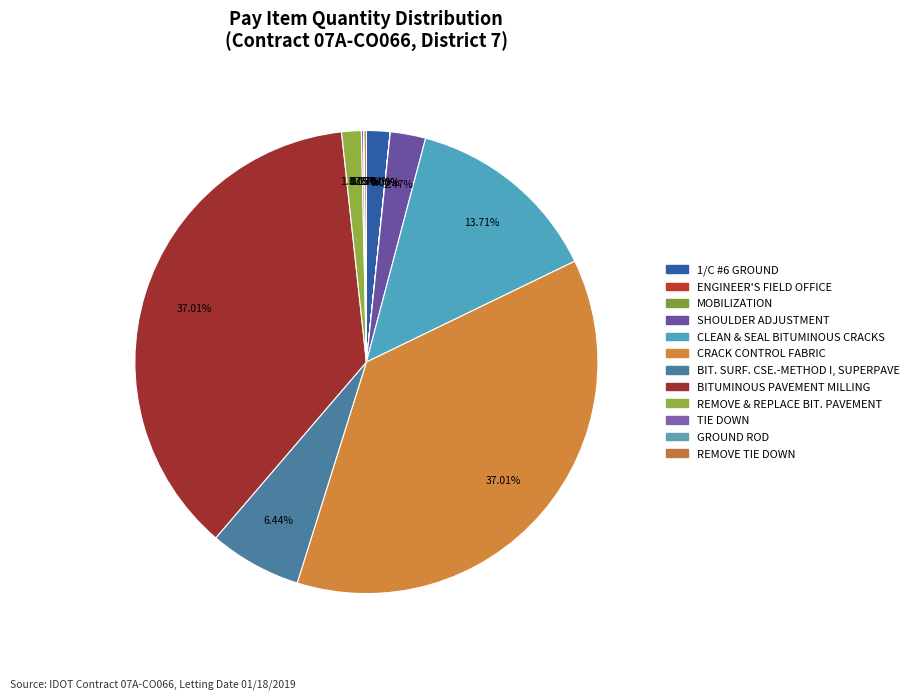

What percentage is NOT represented by BIT. SURF. CSE.-METHOD I, SUPERPAVE?

93.6%